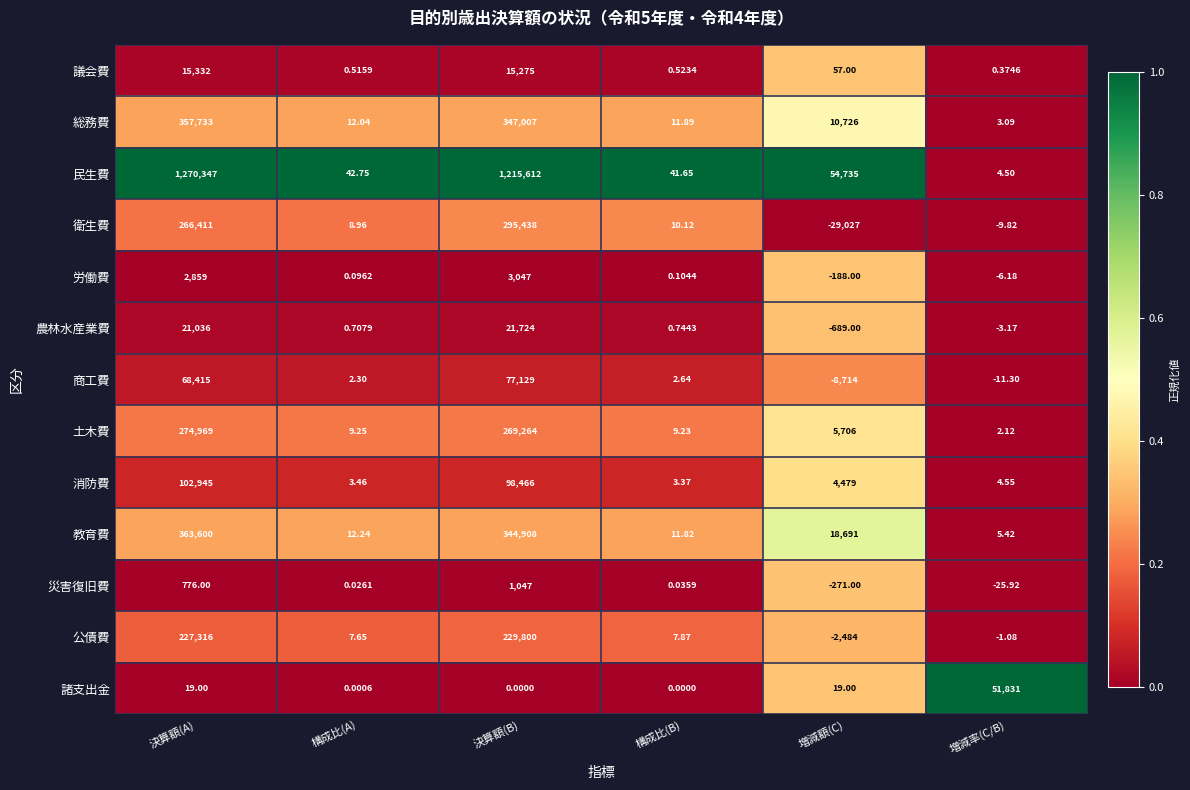

Which series changed the most between 決算額(B) and 増減率(C/B)?

民生費